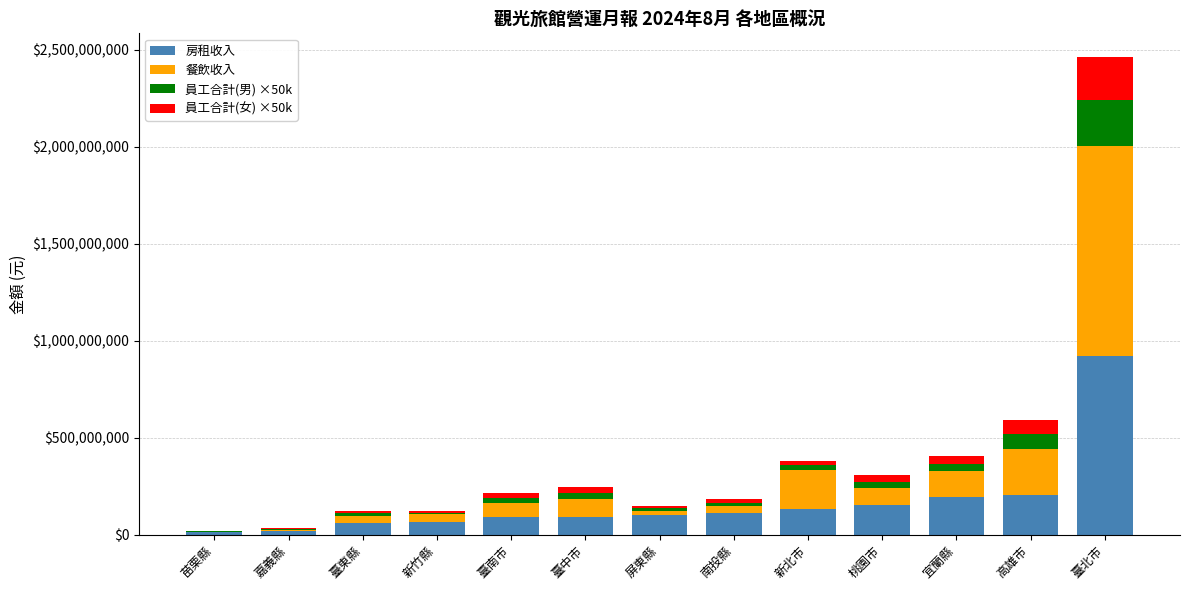

The value of 房租收入 at 高雄市 is 205735028. True or false?

True